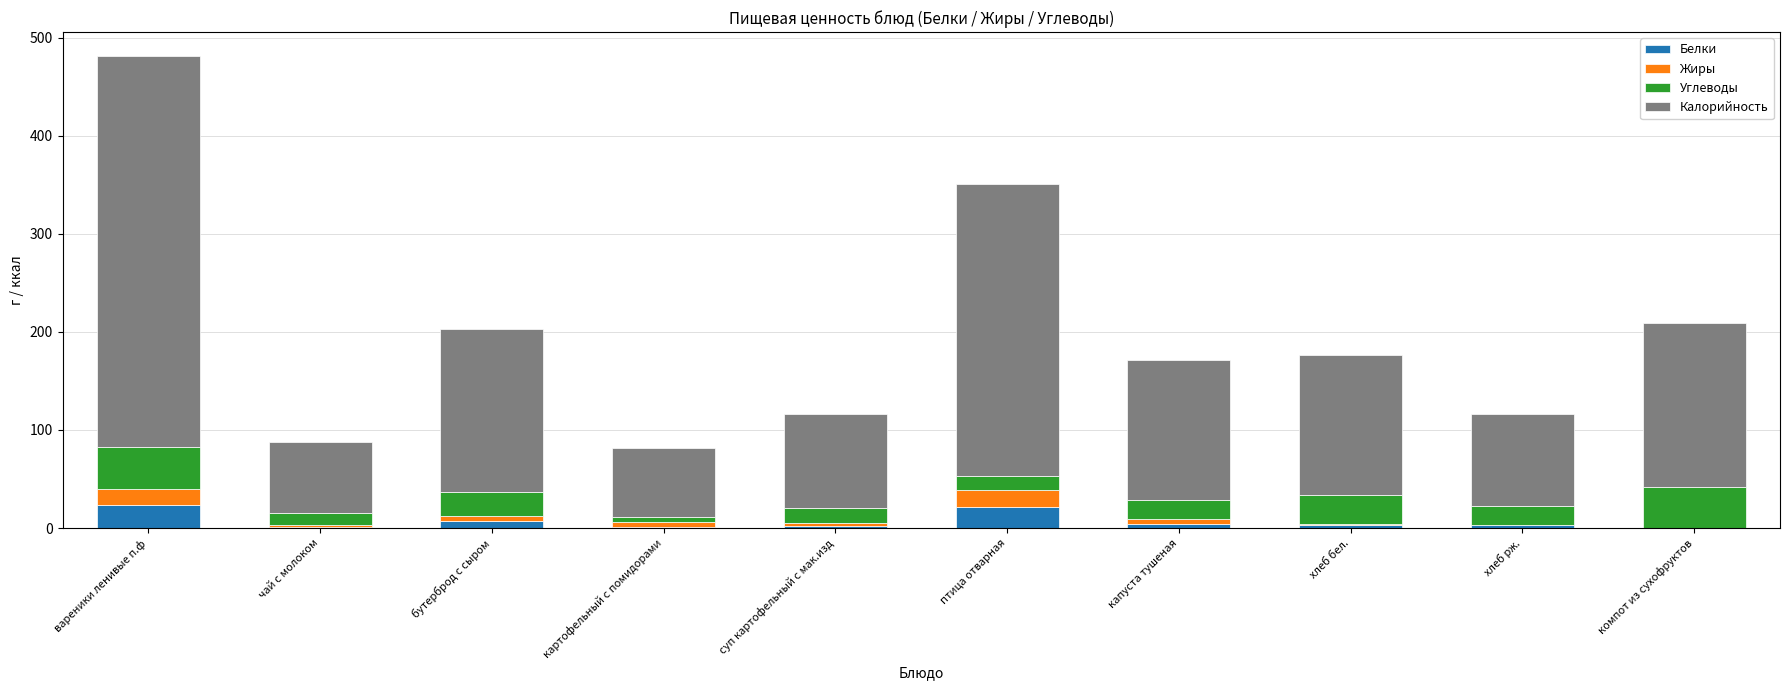

What is the sum of all Белки values?

68.4